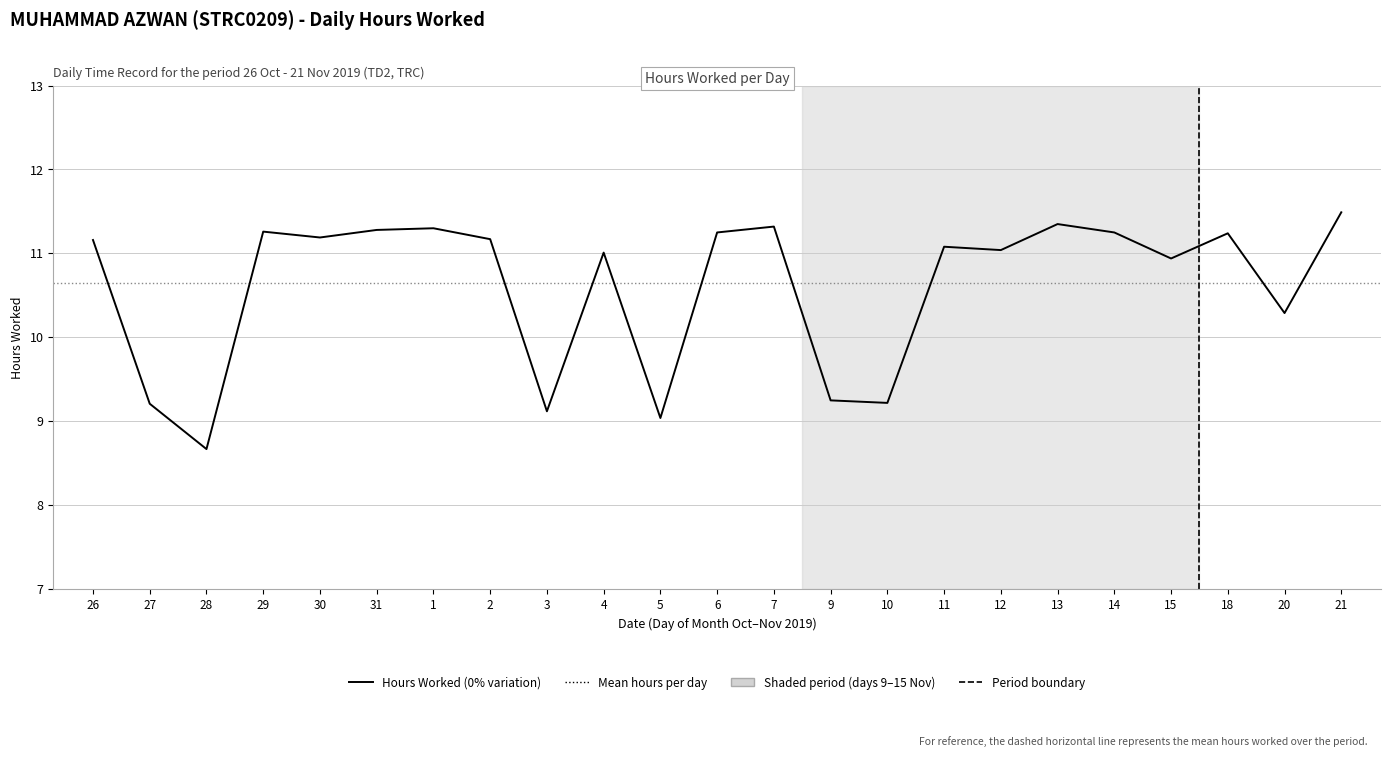

Read the value at 27.

9.2